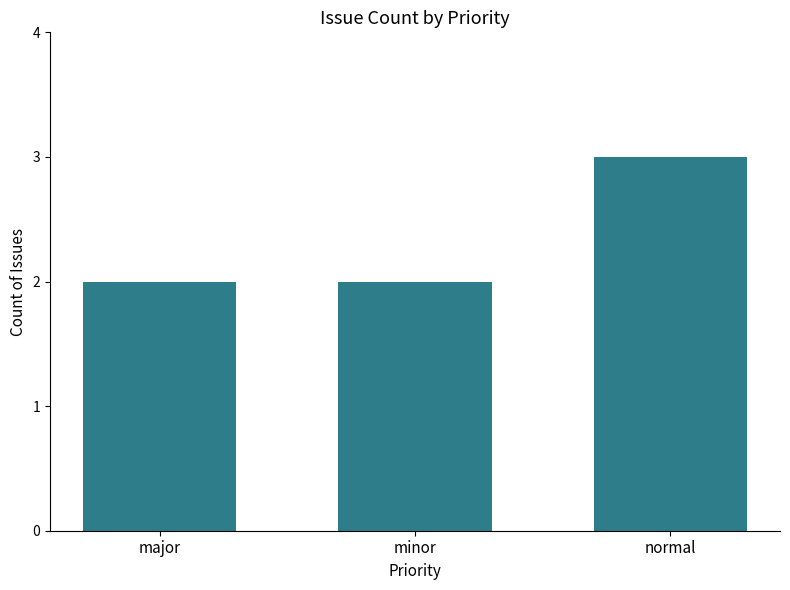

Which label corresponds to the largest value in the chart?

normal